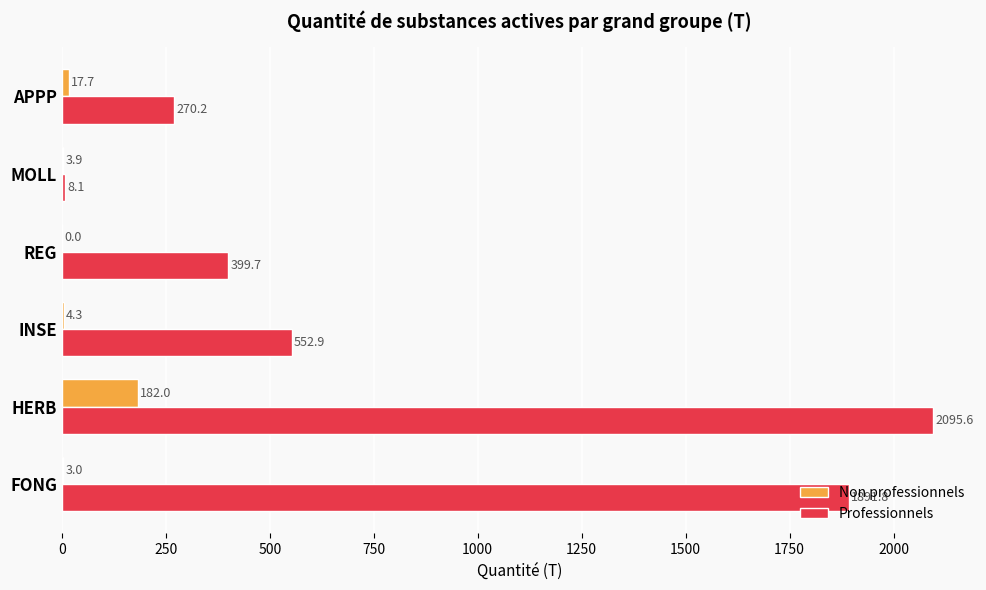

What is the sum of the Non professionnels values at APPP and REG?

17.7